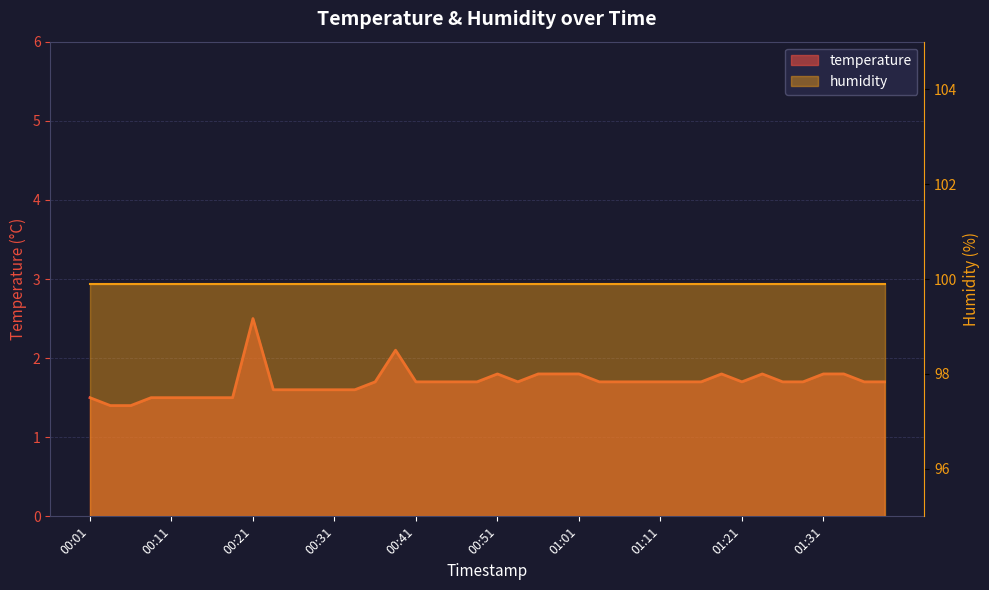

How many points are higher than both their immediate neighbors (excluding endpoints)?

5